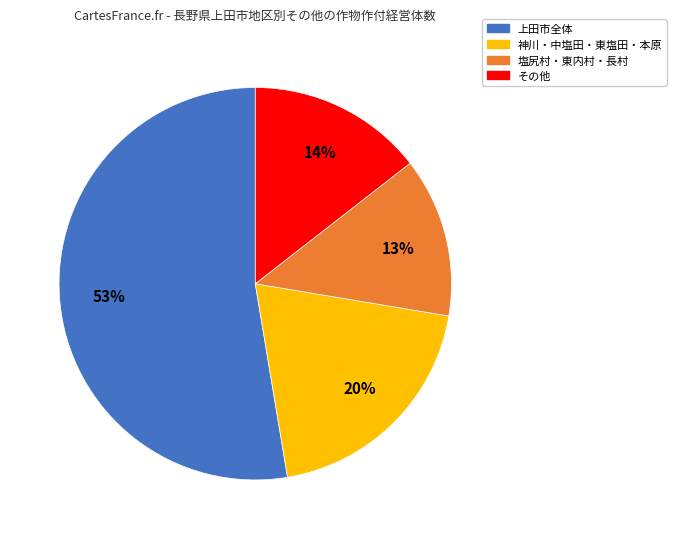

Does any single category account for the majority?

Yes